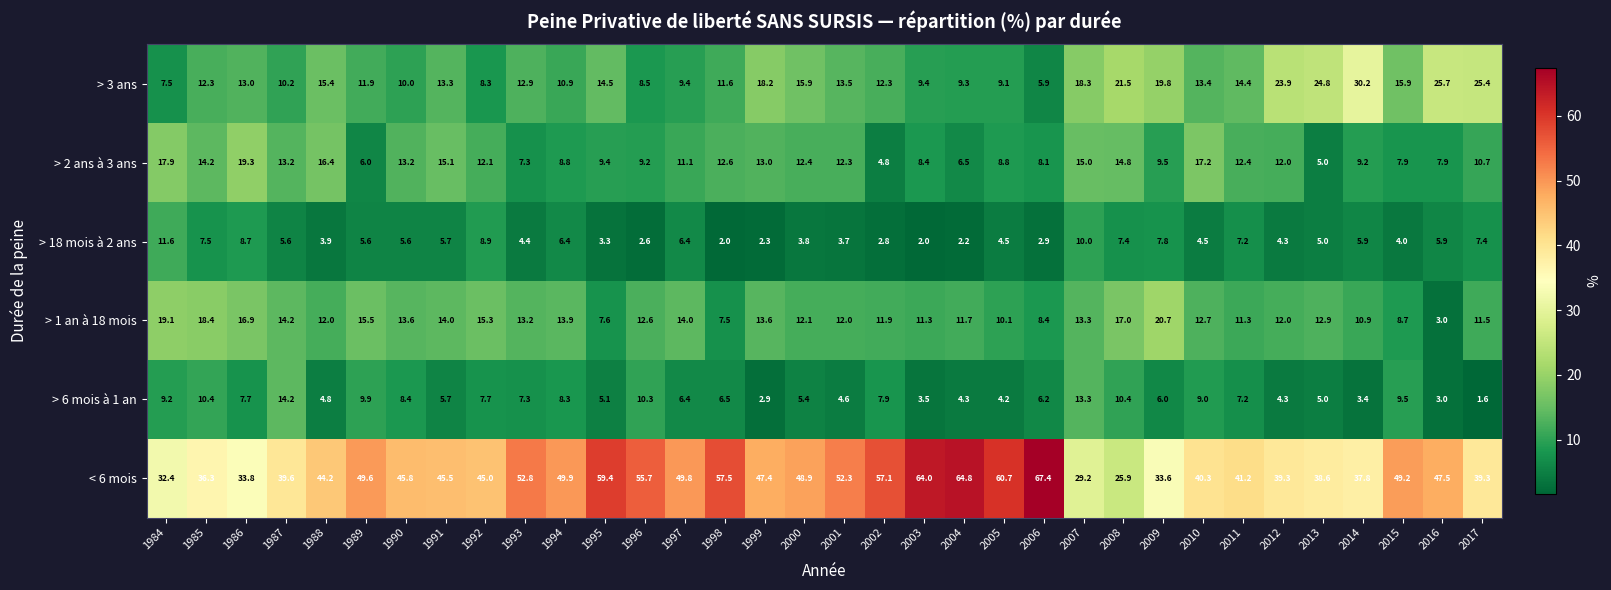

The value of > 3 ans at 2004 is 9.3. True or false?

True